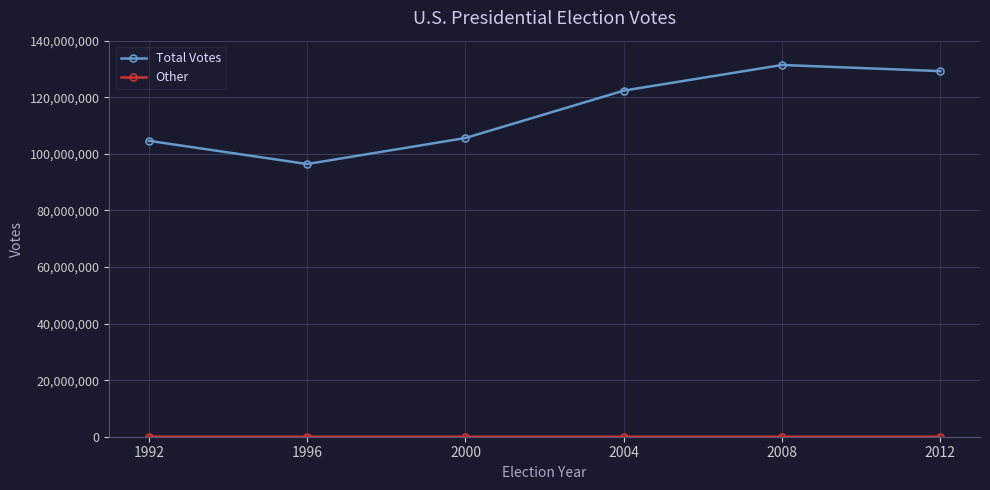

The value of Total Votes at 2004 is 122349000. True or false?

True